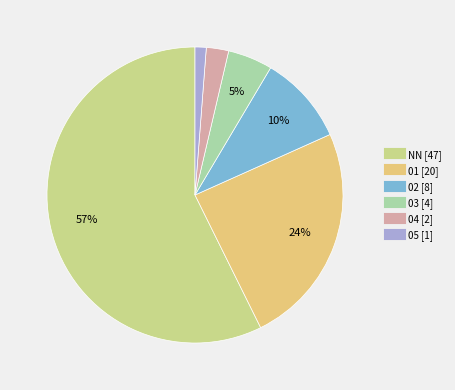

What is the change in value from 02 to 04?

-6